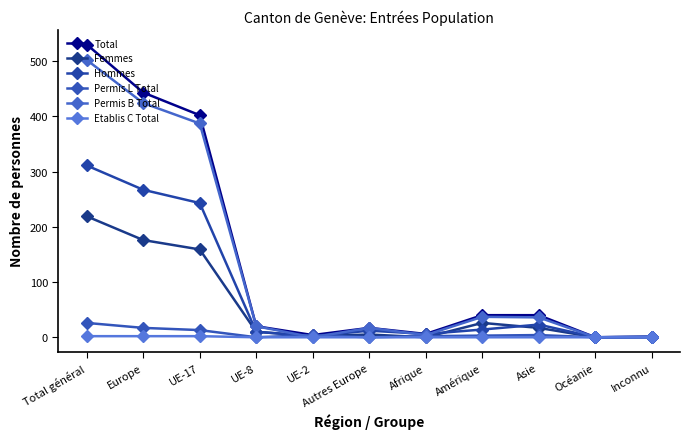

How many lines are shown in the chart?

6